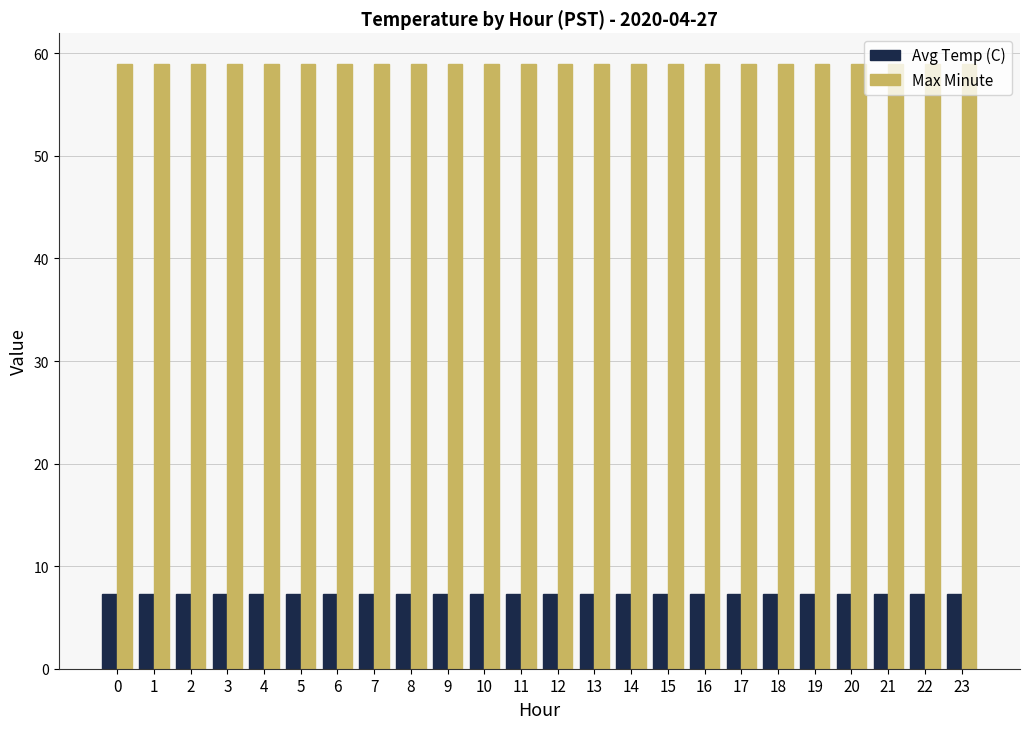

How many bars are there in each group?

2